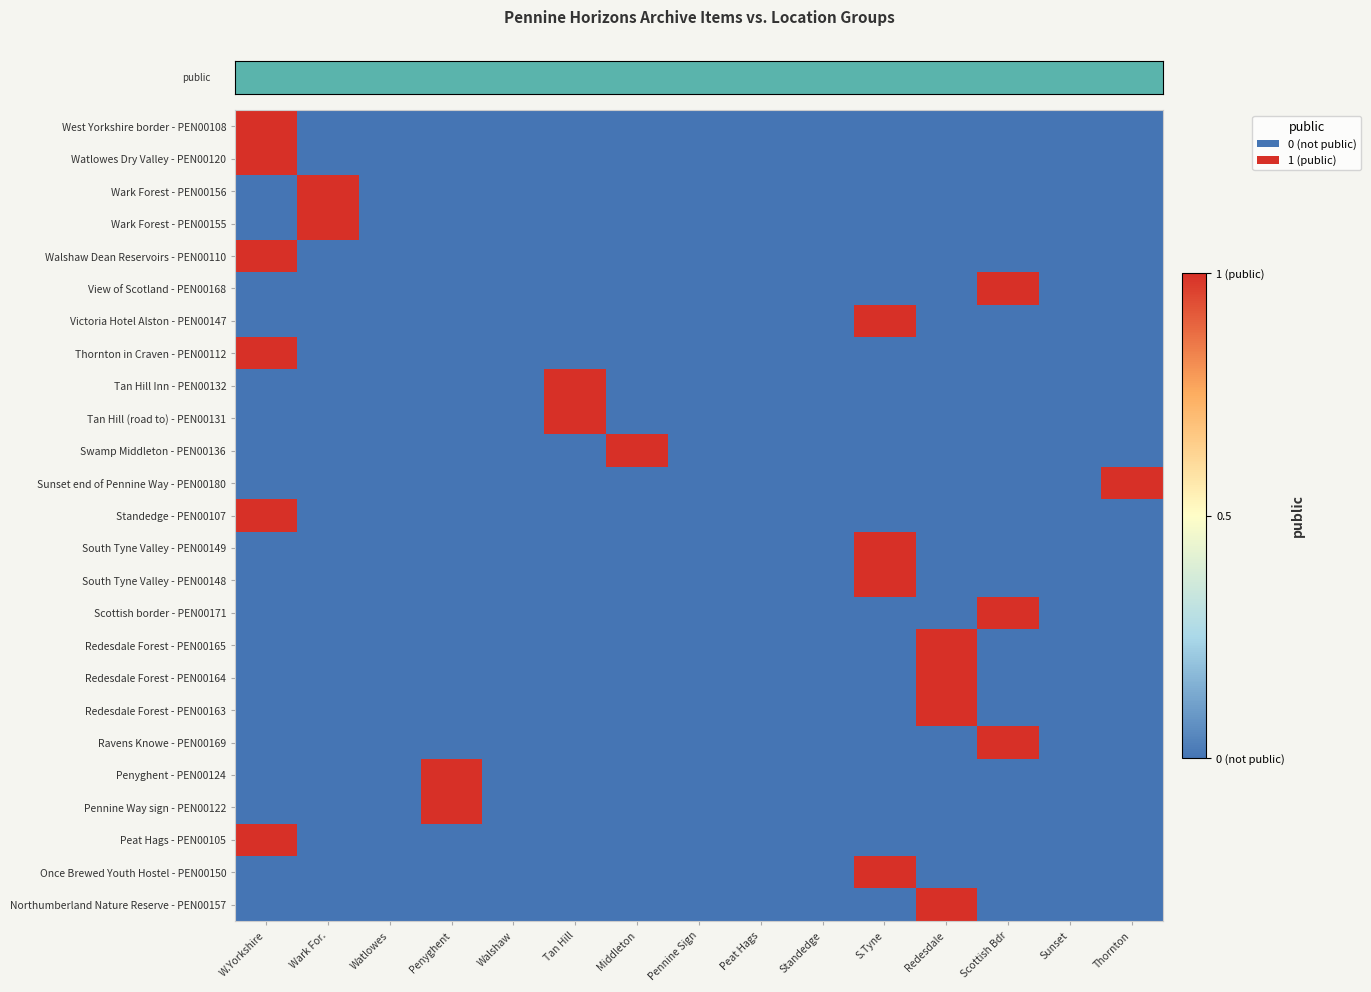

At how many categories does at least one series exceed 0?

9